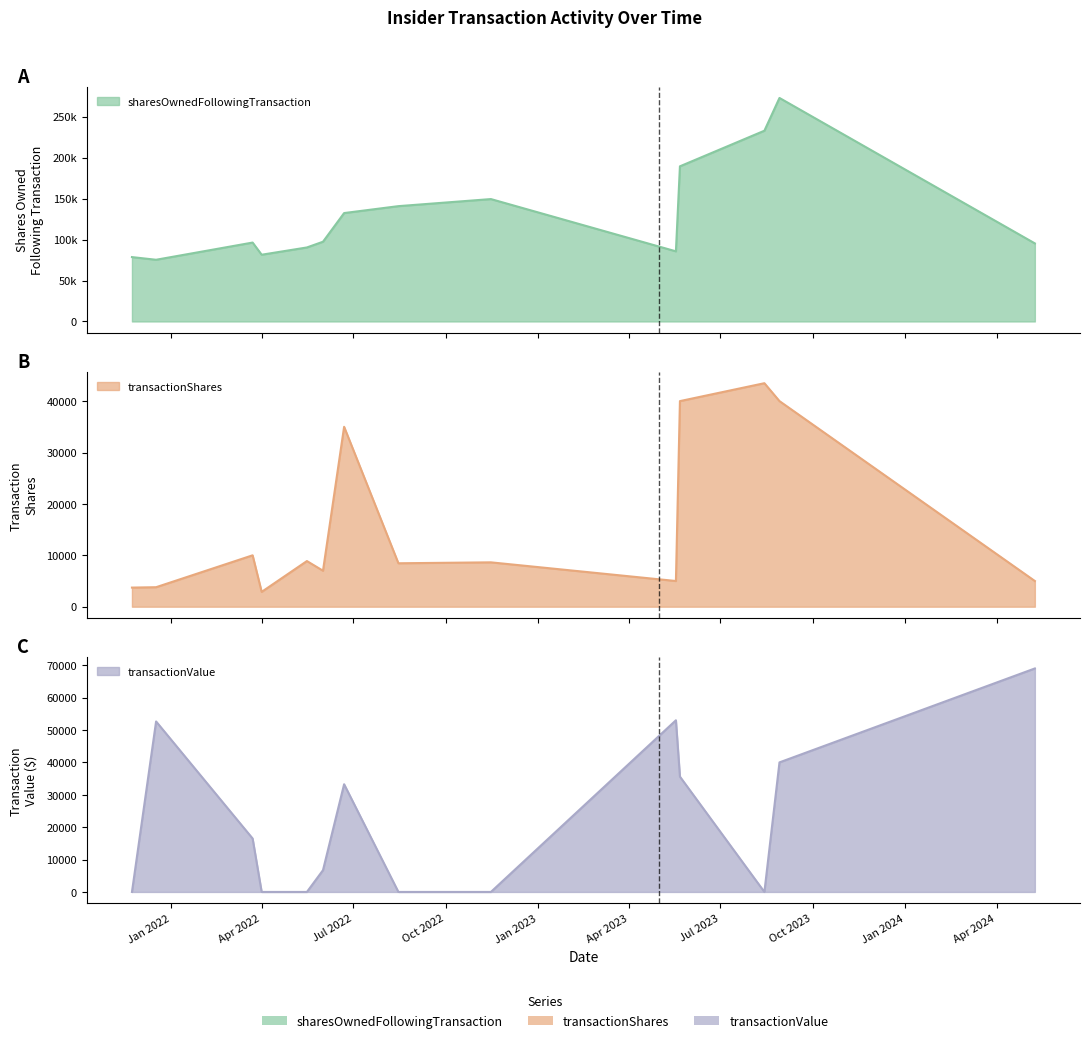

What is the difference between the second highest and minimum values in the sharesOwnedFollowingTransaction series?

157588